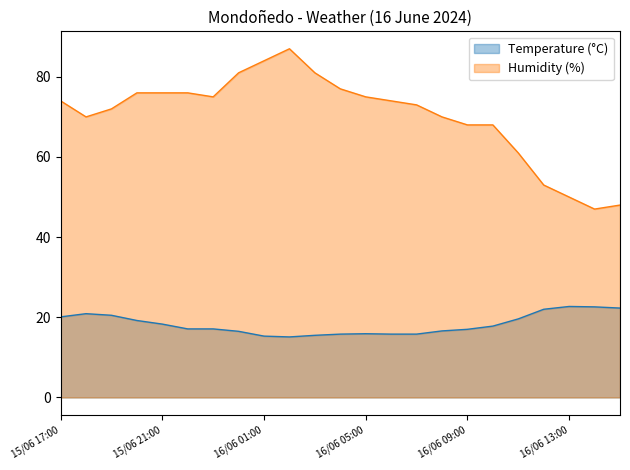

The Temperature (°C) series shows 11.0 at 16/06 15:00. True or false?

False